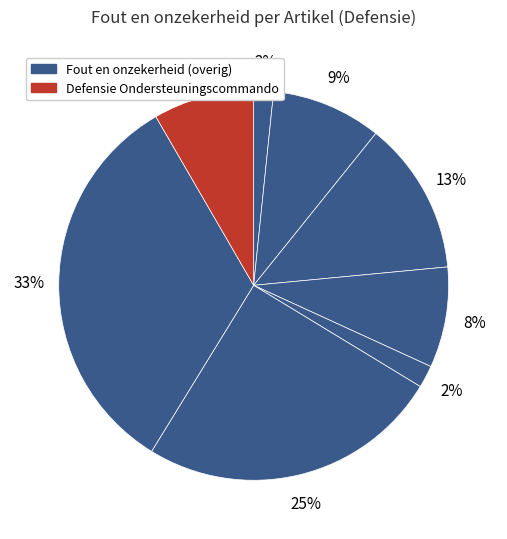

Rank the categories by value from lowest to highest.

Inzet, Taakuitvoering koninklijke marechaussee, Taakuitvoering luchtstrijdkrachten, Defensie Ondersteuningscommando, Taakuitvoering zeestrijdkrachten, Taakuitvoering landstrijdkrachten, Investeringen krijgsmacht, Ondersteuning krijgsmacht door Defensie